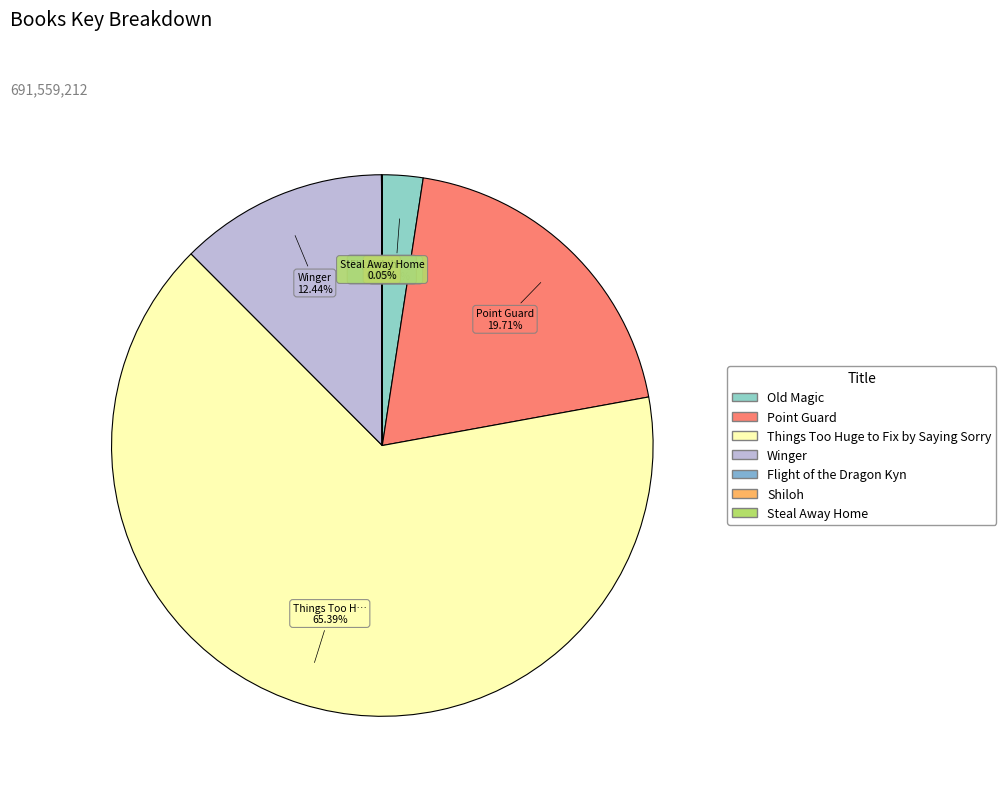

Combined, do Flight of the Dragon Kyn and Things Too Huge to Fix by Saying Sorry account for over 50%?

Yes